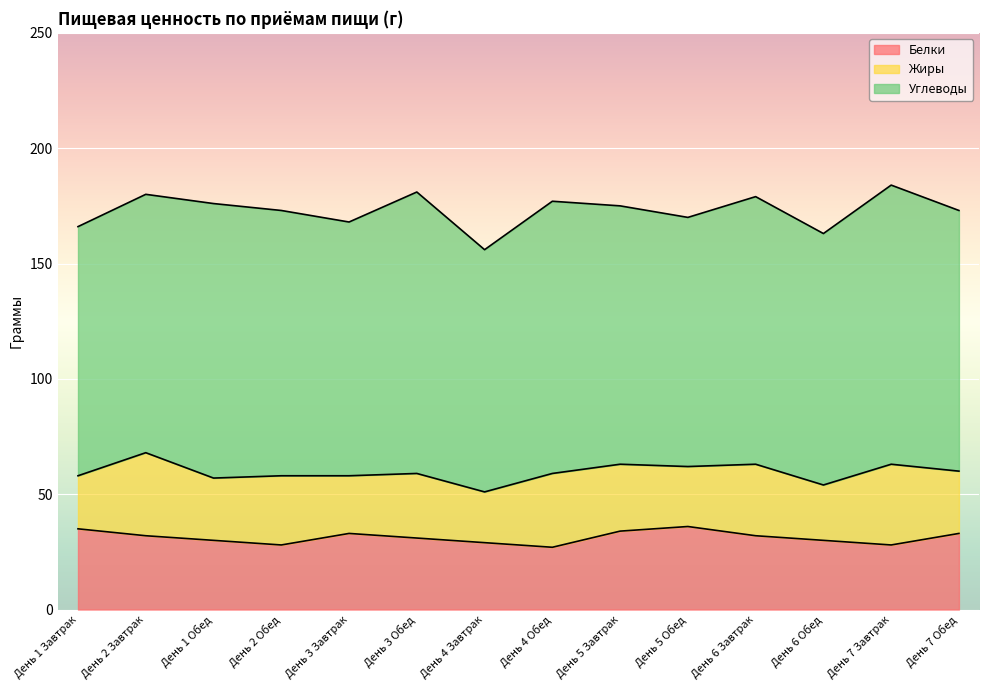

List the labels in order of Жиры value, smallest first.

День 4 Завтрак, День 1 Завтрак, День 6 Обед, День 3 Завтрак, День 5 Обед, День 1 Обед, День 7 Обед, День 3 Обед, День 5 Завтрак, День 2 Обед, День 6 Завтрак, День 4 Обед, День 7 Завтрак, День 2 Завтрак